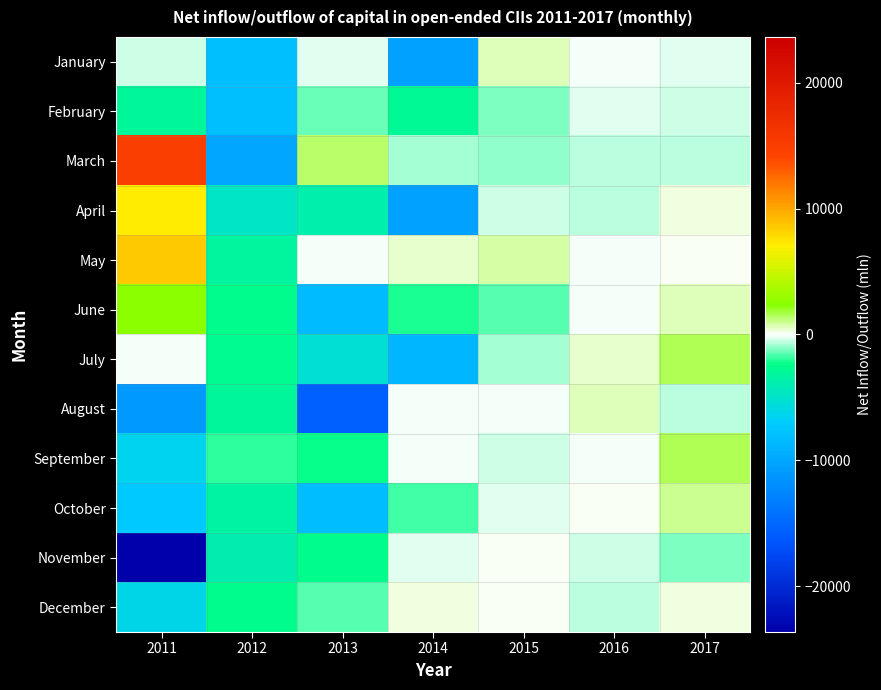

At which category is the sum across all series the highest?

2017